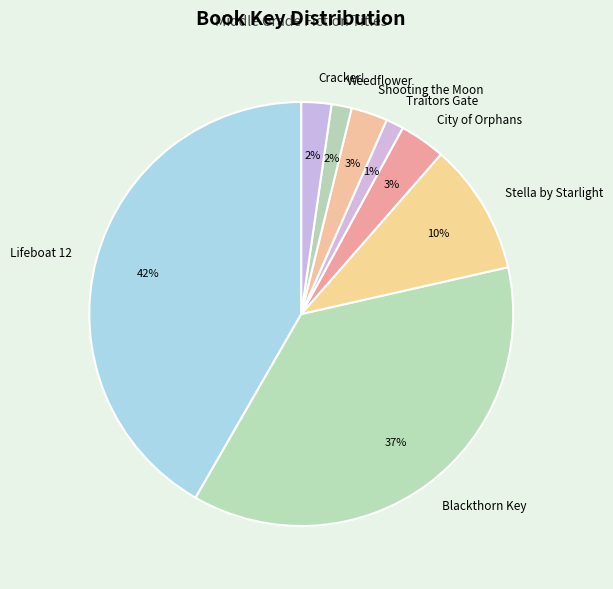

To the nearest percent, what is the average slice percentage?

12%